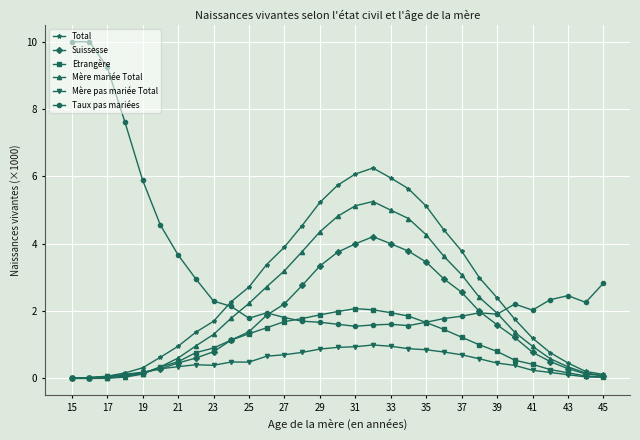

Which series has the widest spread of values?

Taux pas mariées